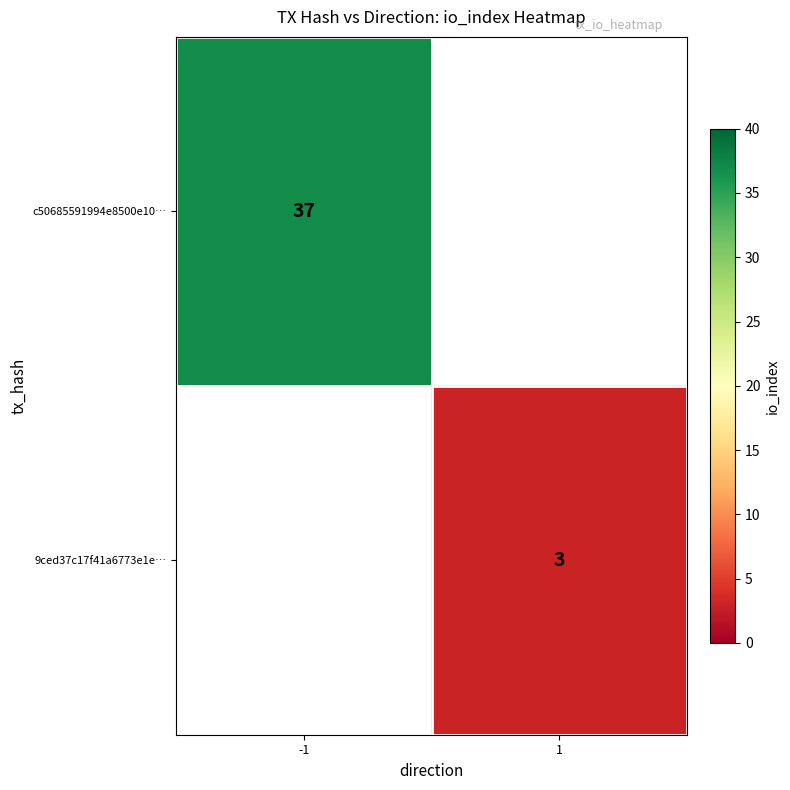

Is it true that 9ced37c17f41a6773e1e… equals 3 at 1?

True